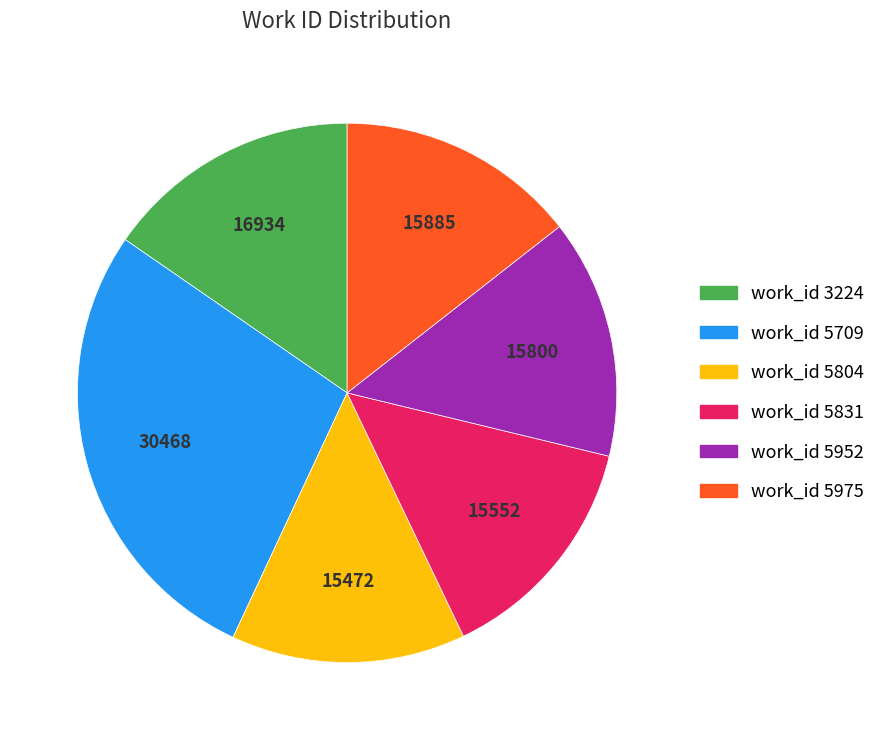

Is there a majority slice in this chart?

No